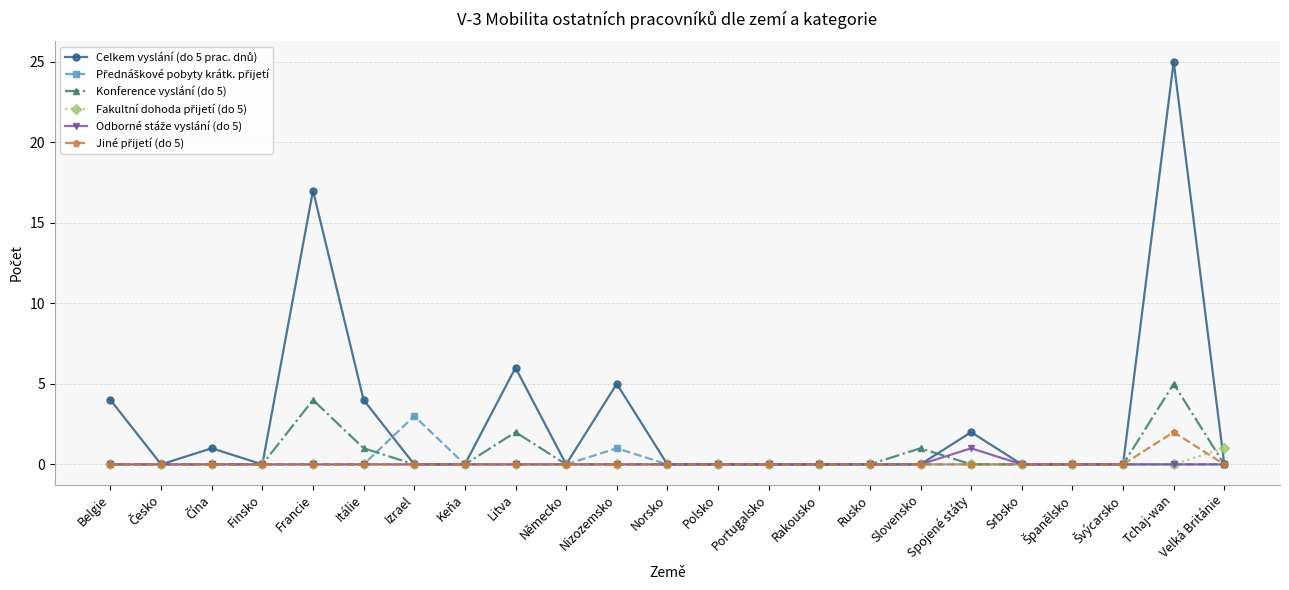

What is the label of the 11th point from the left?

Nizozemsko